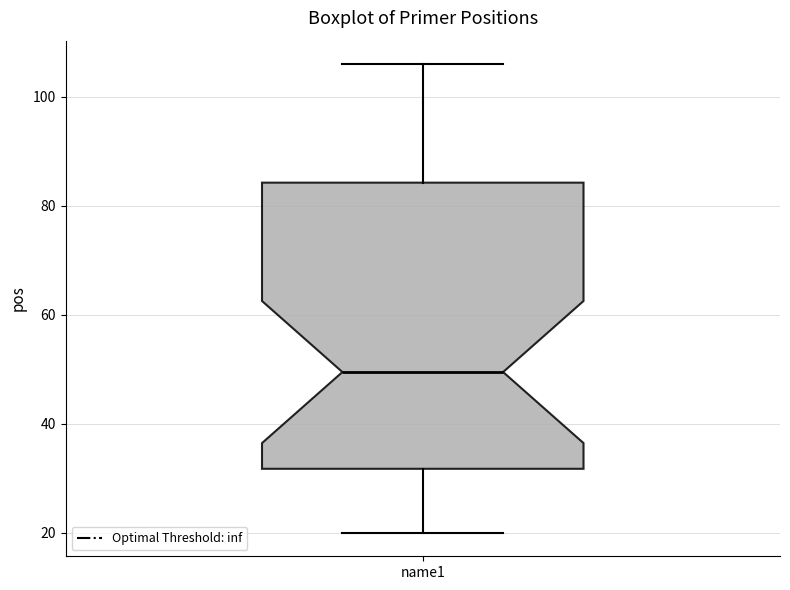

Transcribe this box plot: give where the median line is, the range the box spans, and where the two whiskers end, as read against the y-axis. The values are not printed on the chart, so give them approximately, as read against the axis.

median 50, box 32 to 84, whiskers 20 to 106